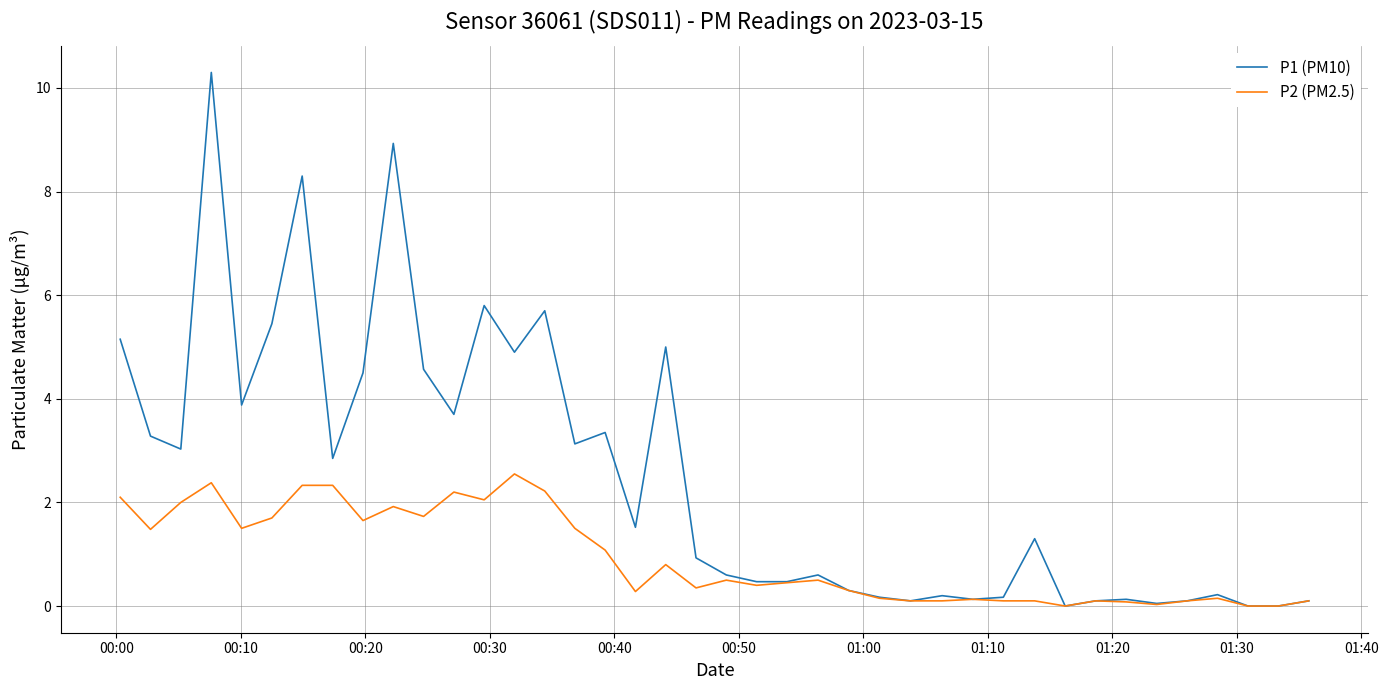

Rank the series by their maximum value, from lowest to highest.

P2 (PM2.5), P1 (PM10)